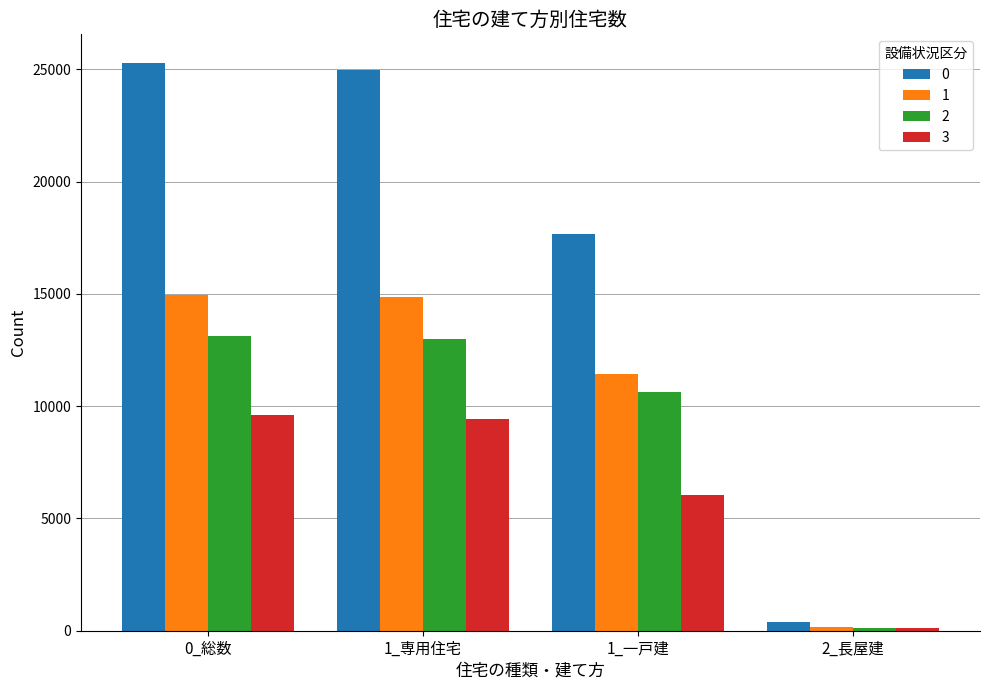

How many bars are there in total?

16